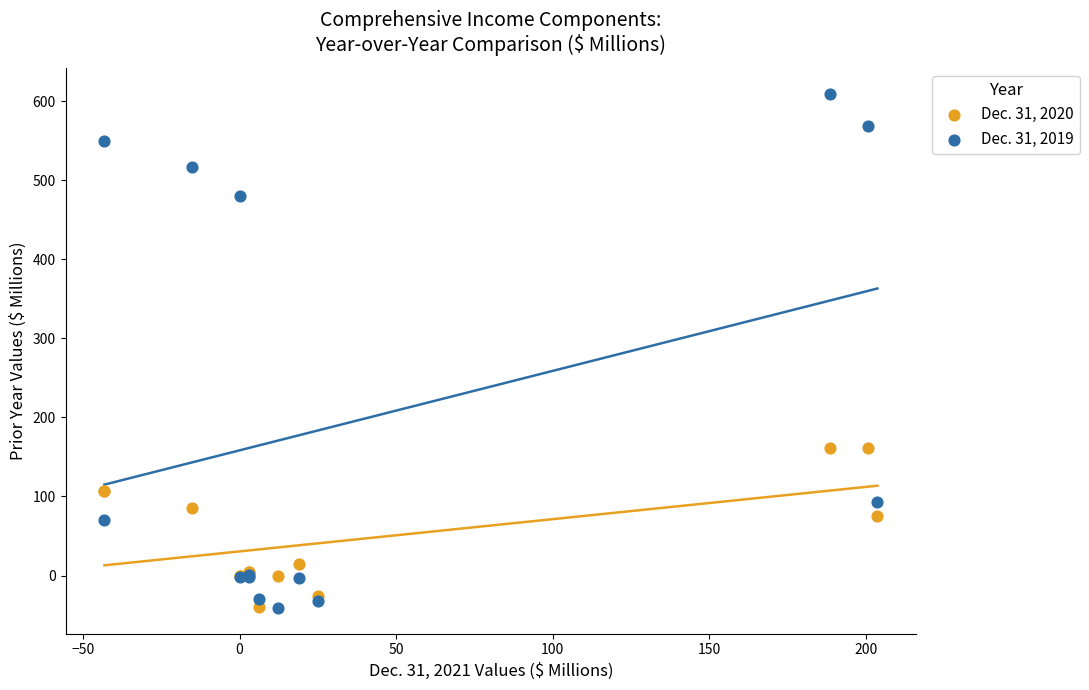

Which series has the largest Y range (max minus min)?

Dec. 31, 2019